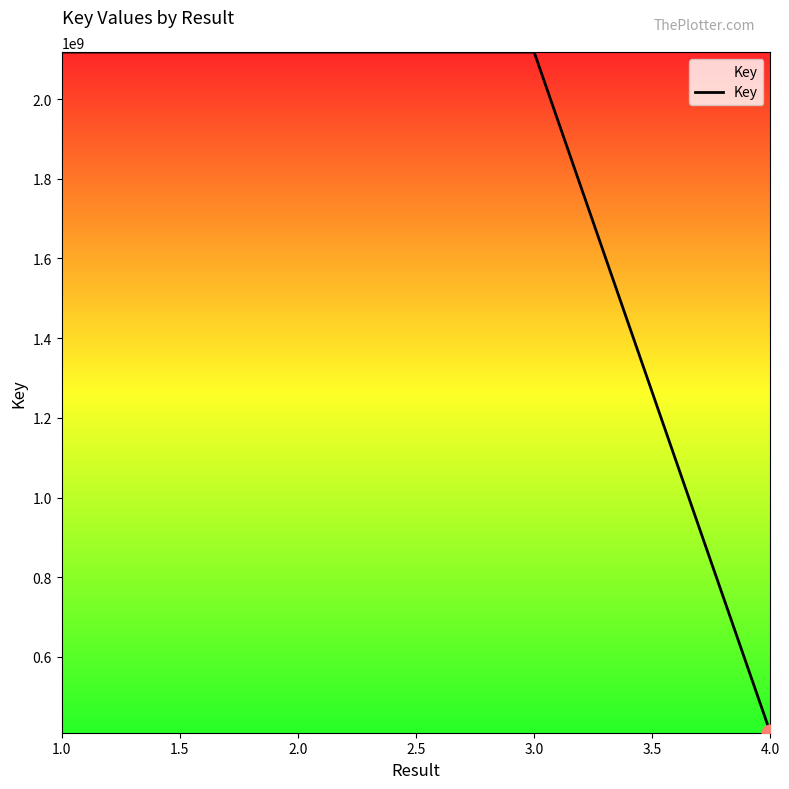

The value at 3.0 is 1477053028. True or false?

False